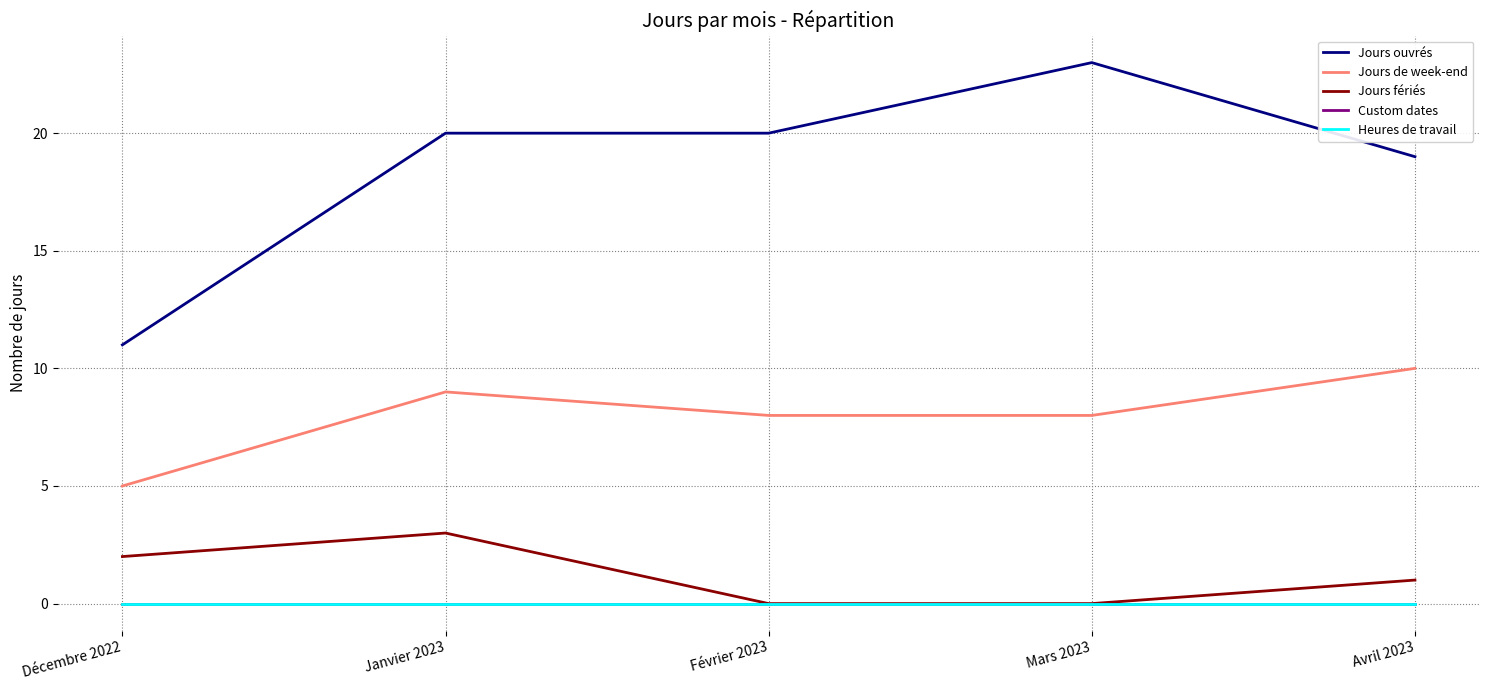

Reading left to right, what are all the values shown in this chart?

Jours ouvrés: Décembre 2022=11	Janvier 2023=20	Février 2023=20	Mars 2023=23	Avril 2023=19
Jours de week-end: Décembre 2022=5	Janvier 2023=9	Février 2023=8	Mars 2023=8	Avril 2023=10
Jours fériés: Décembre 2022=2	Janvier 2023=3	Février 2023=0	Mars 2023=0	Avril 2023=1
Custom dates: Décembre 2022=0	Janvier 2023=0	Février 2023=0	Mars 2023=0	Avril 2023=0
Heures de travail: Décembre 2022=0	Janvier 2023=0	Février 2023=0	Mars 2023=0	Avril 2023=0